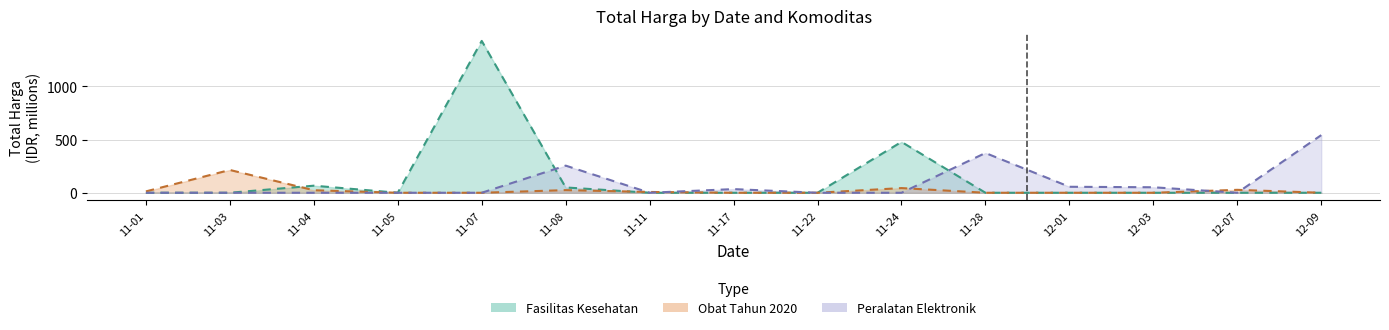

What is the maximum value shown in the chart?

1425.9